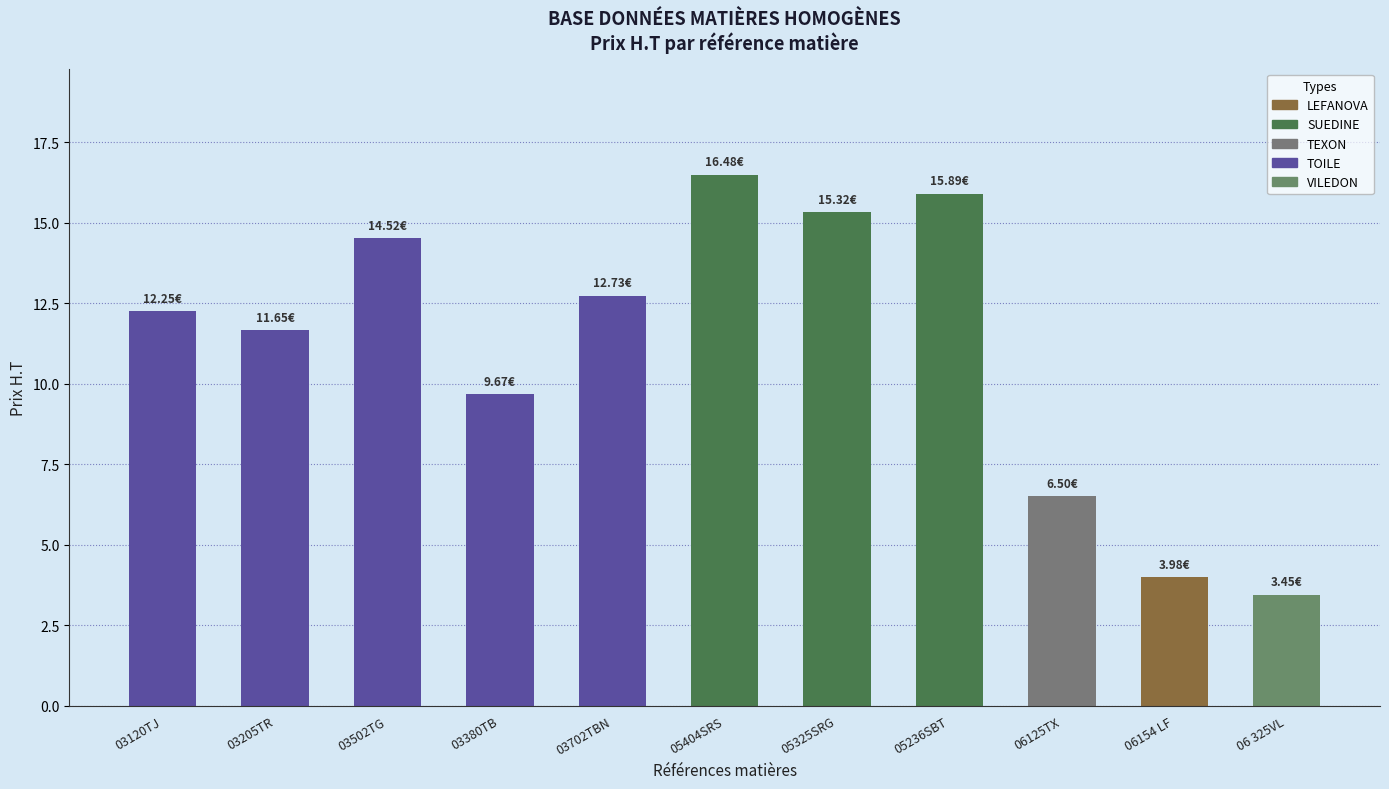

Which has a higher value, 03205TR or 03120TJ?

03120TJ